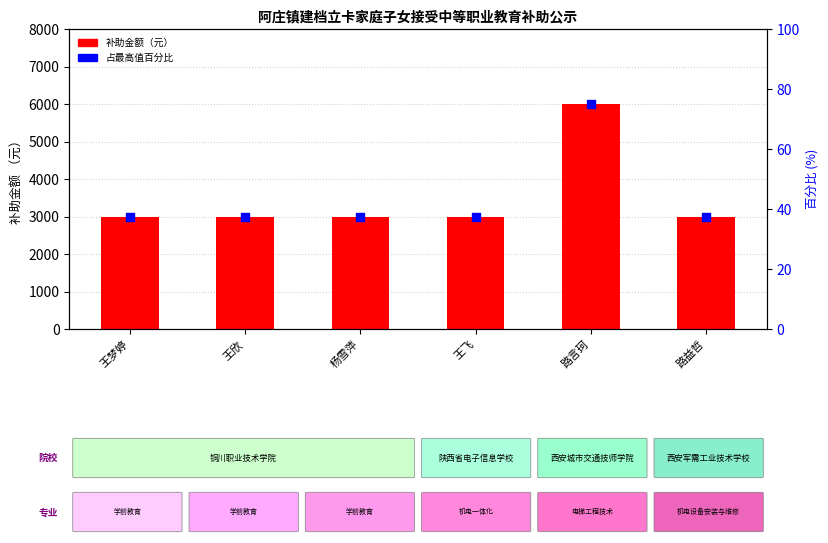

Which series reaches the maximum Y coordinate?

补助金额（元）